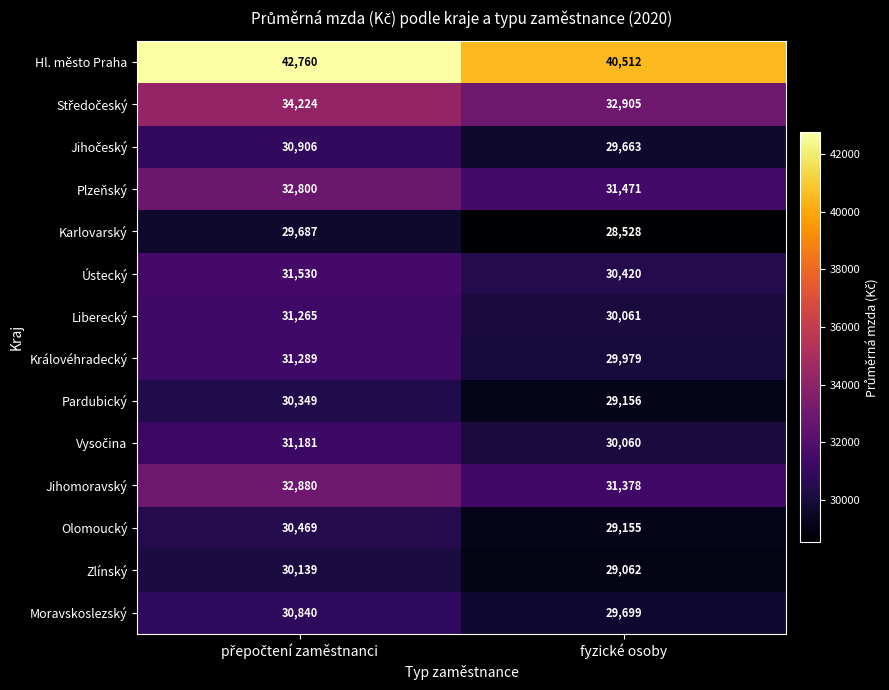

Which series has the largest total across all categories?

Hl. město Praha